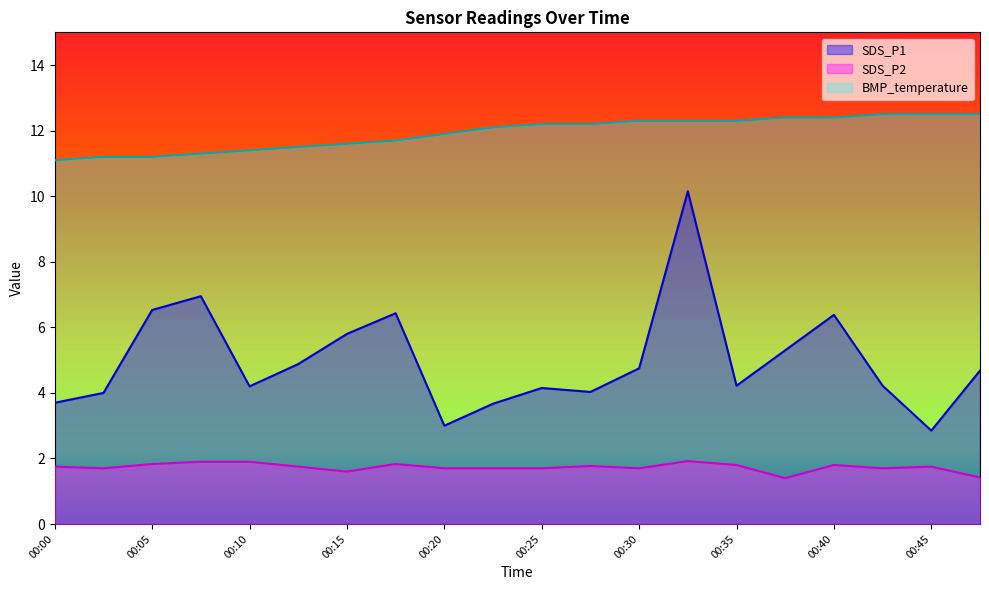

Which series has the largest total across all categories?

BMP_temperature